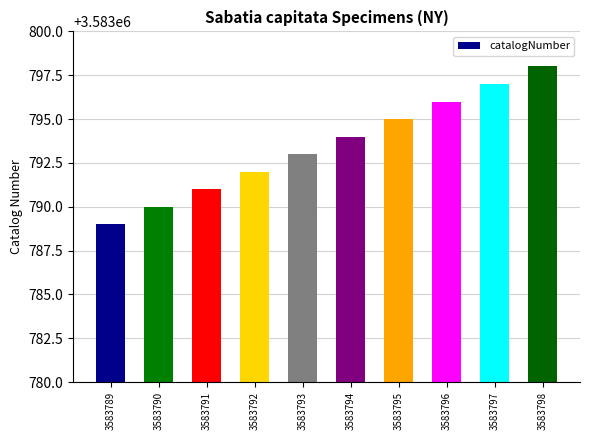

Which category has the highest value across all series?

3583798